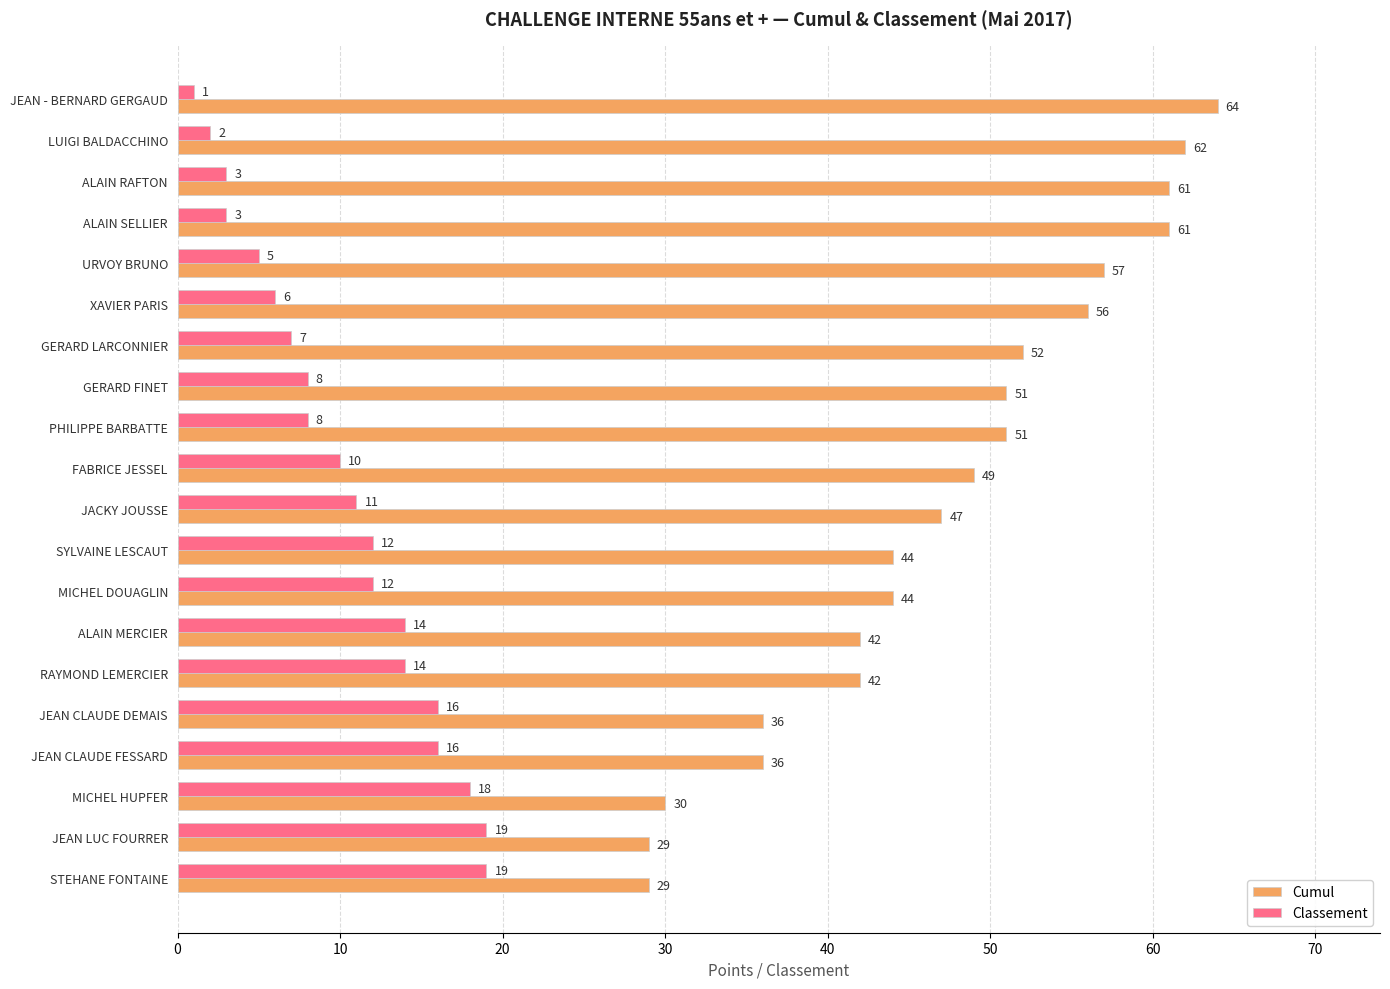

What is the difference between the second highest and minimum values in the Cumul series?

33